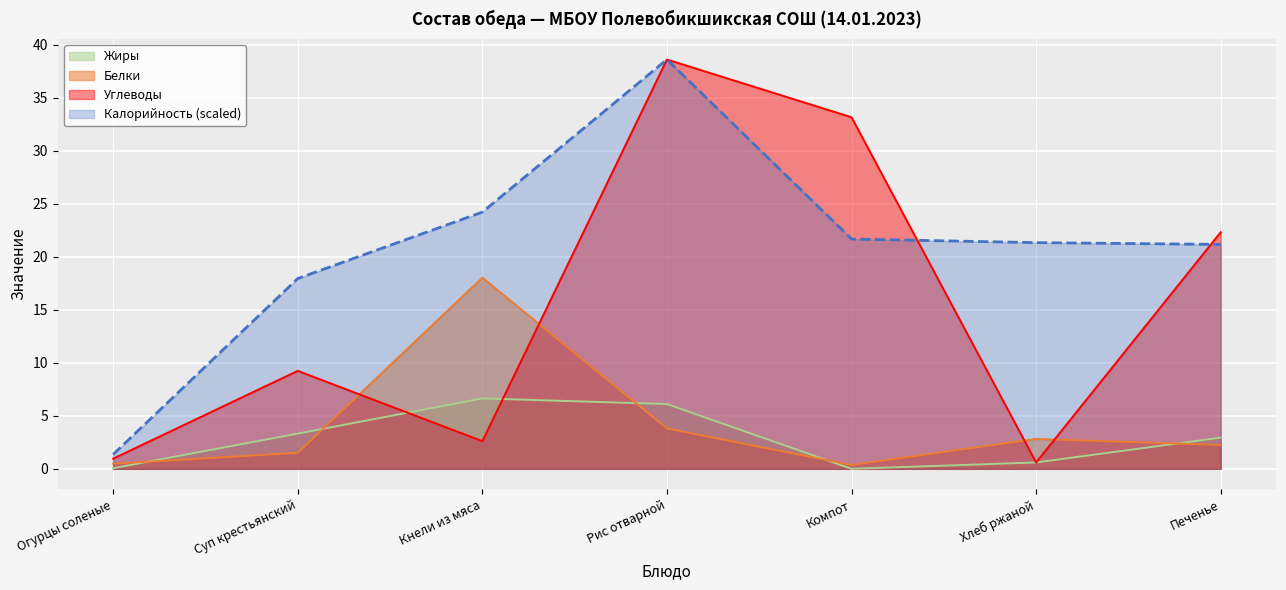

Rank the series by their maximum value, from highest to lowest.

Калорийность, Углеводы, Белки, Жиры